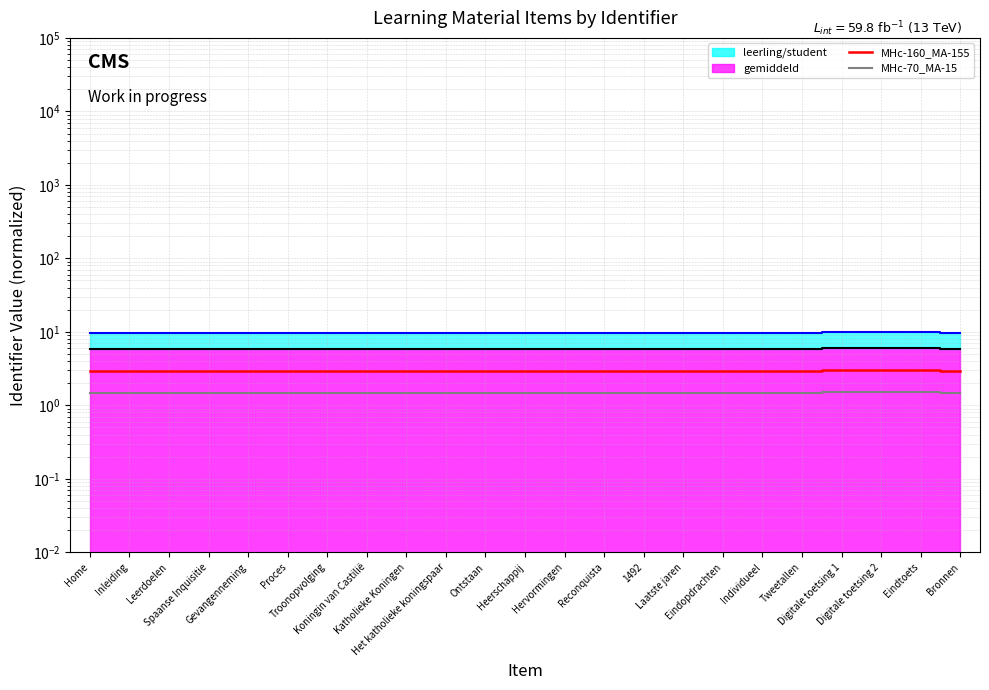

Count the number of categories in the chart.

23